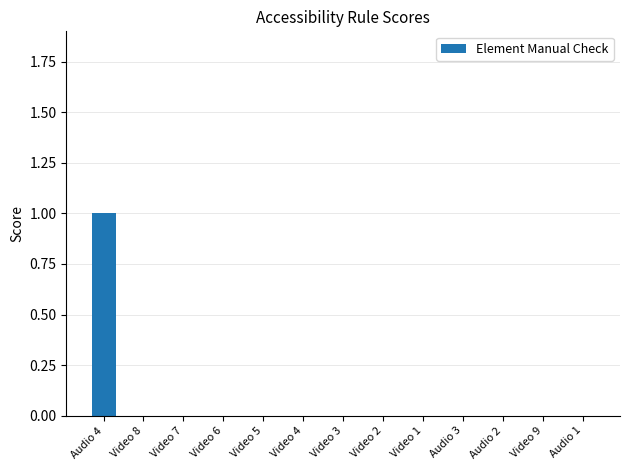

The chart shows a value of 0 at Video 3. True or false?

True